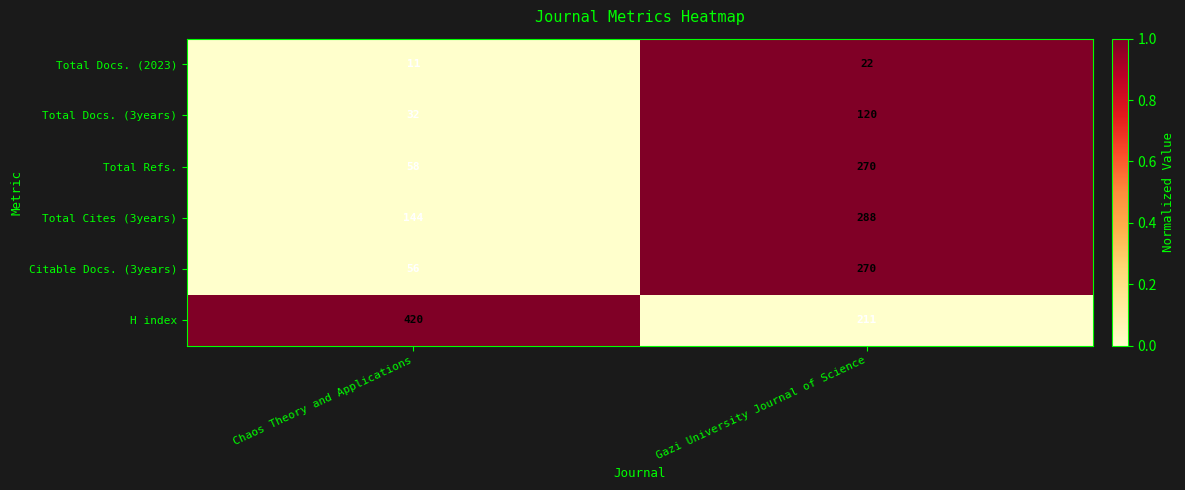

Count the number of data series in this chart.

6